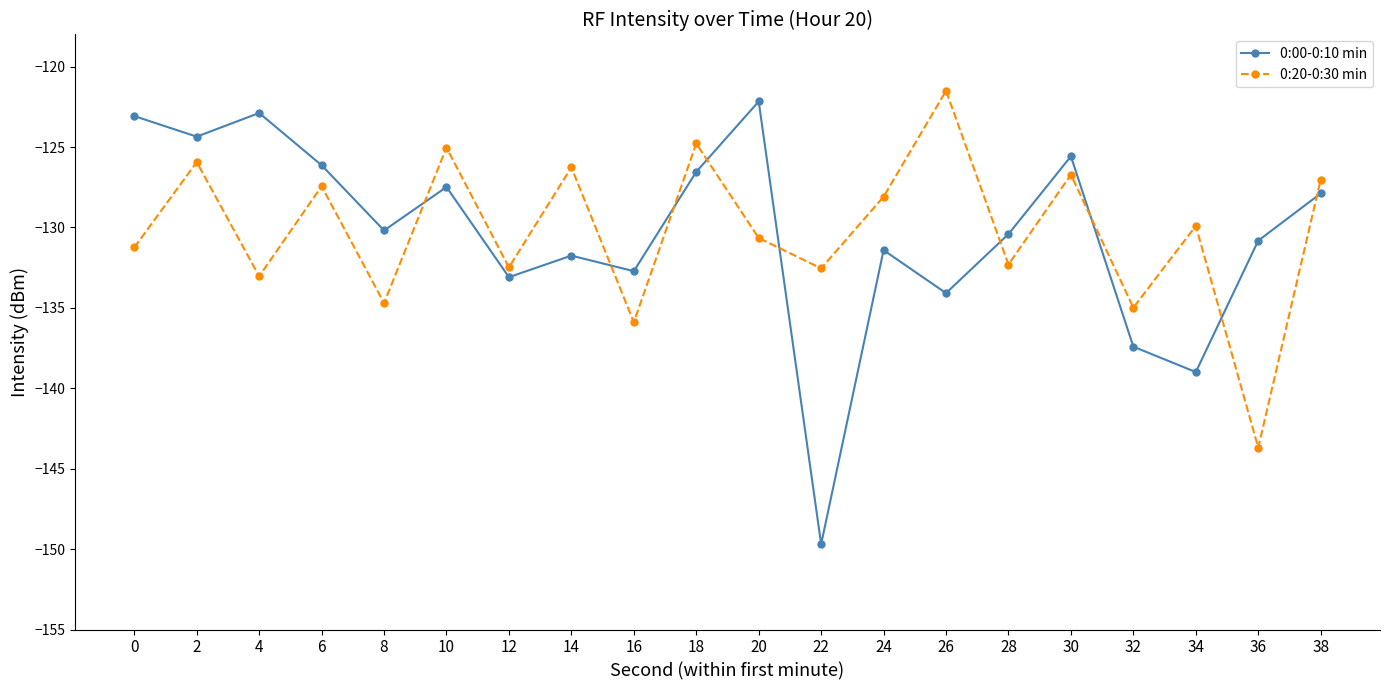

Is it true that 0:00-0:10 min equals -137.4 at 32?

True